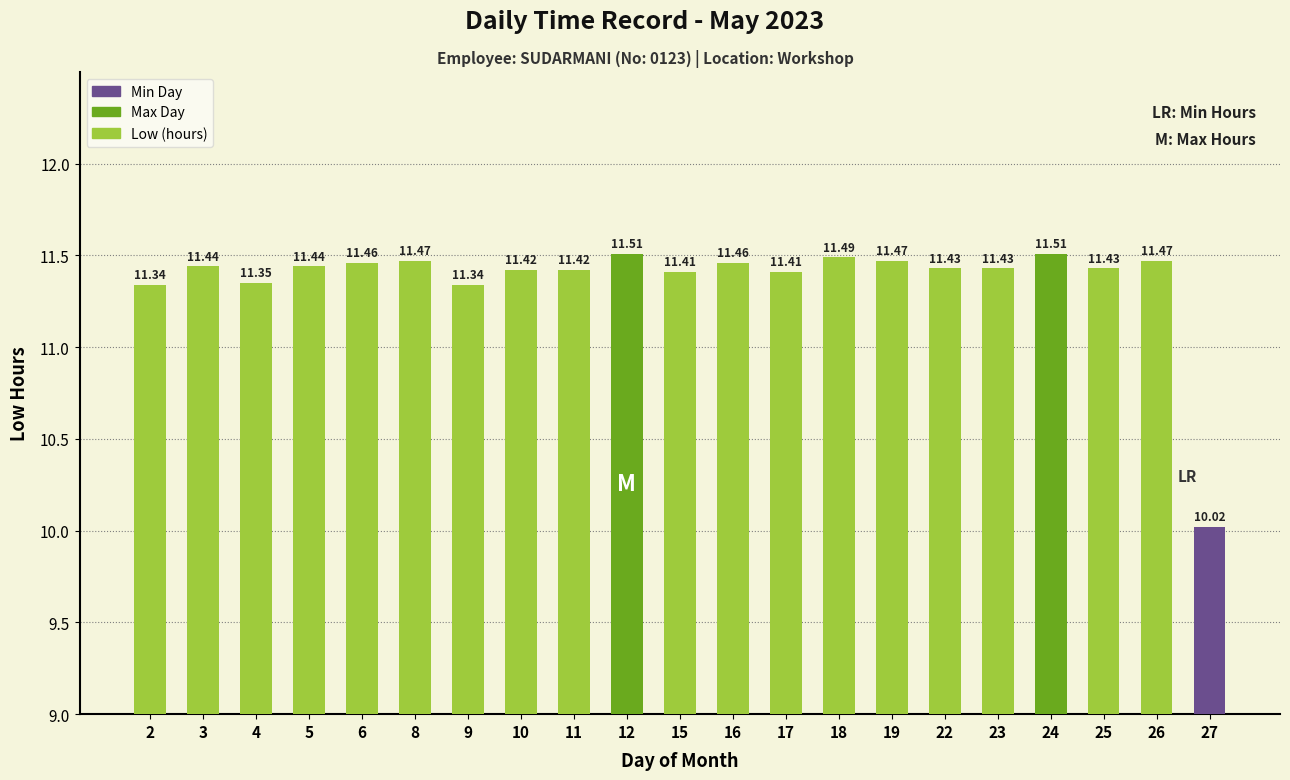

What is the maximum value shown in the chart?

11.5